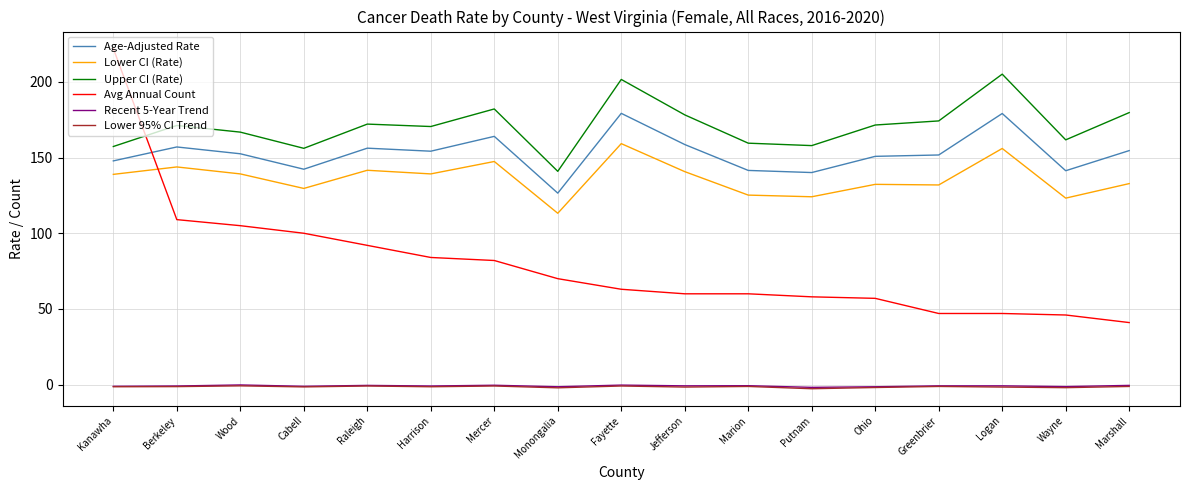

How many lines are shown in the chart?

6